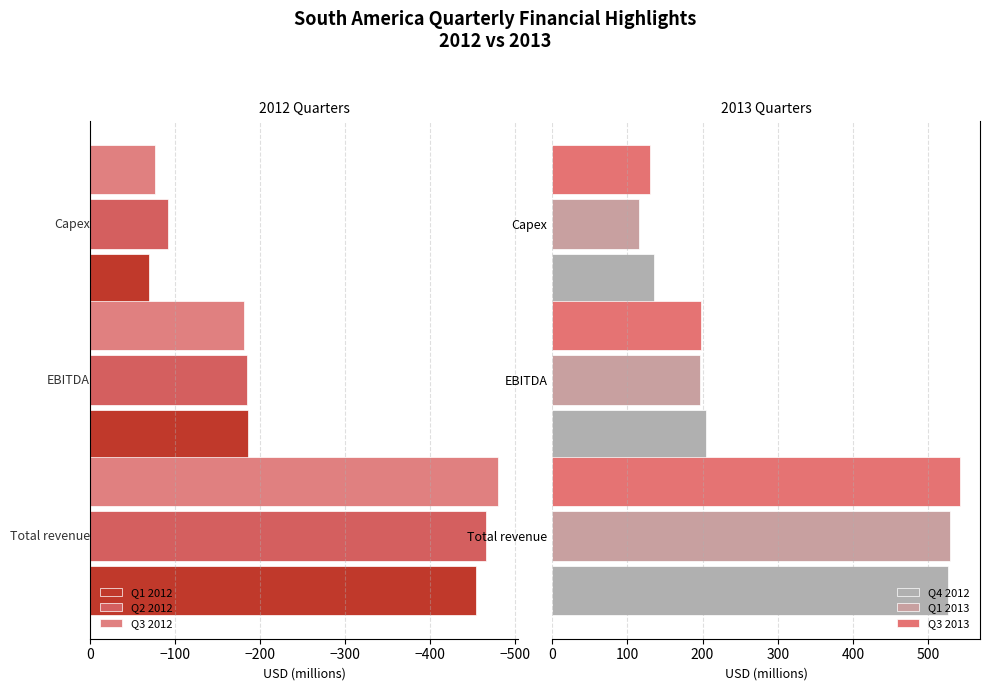

Are the bars grouped side by side (vs. stacked)?

Yes